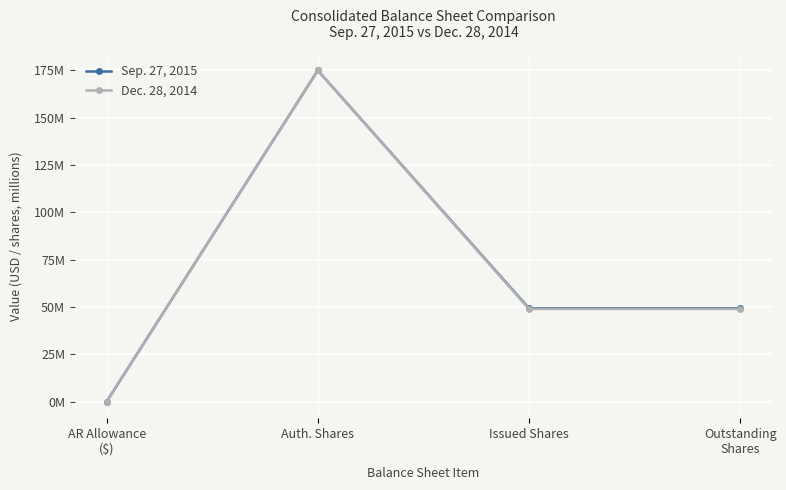

What is the difference between the maximum and second lowest values in the Dec. 28, 2014 series?

126.0